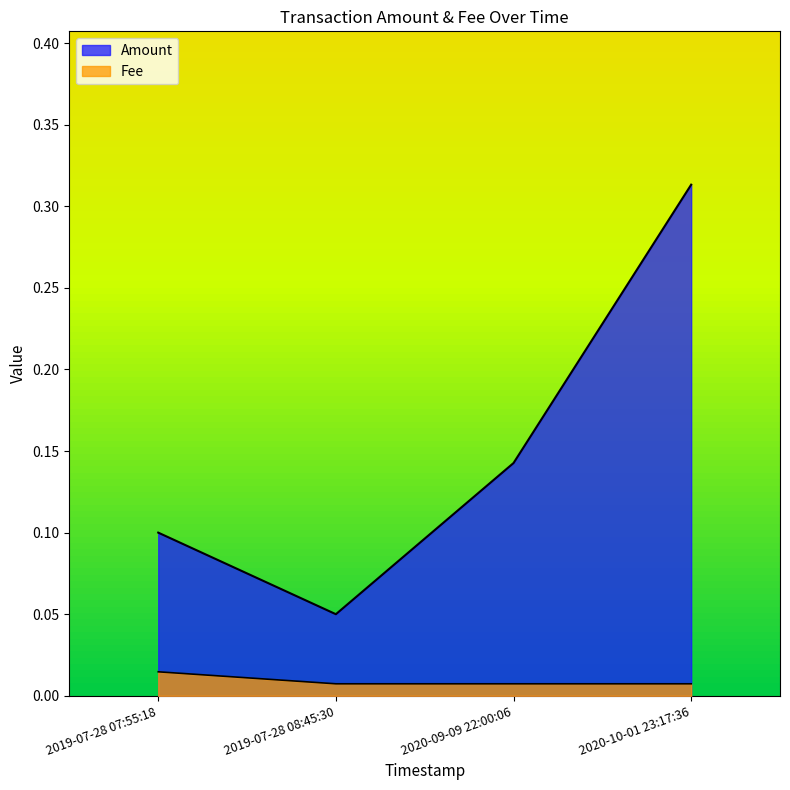

What are all the series names shown in the legend?

Amount, Fee